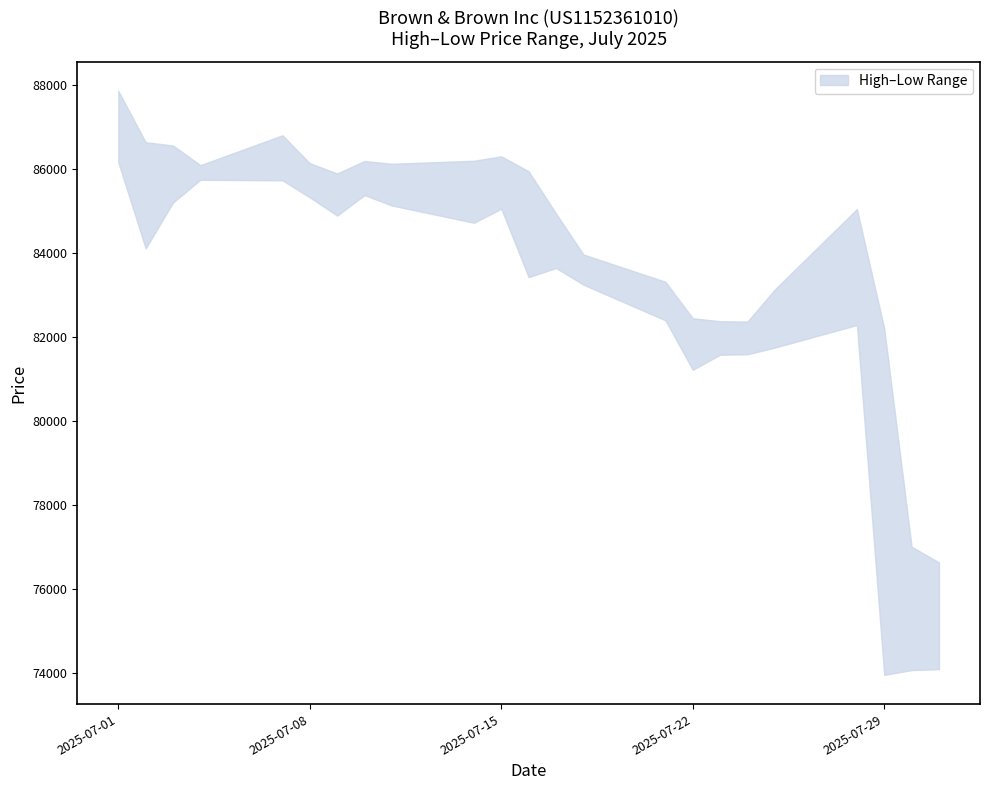

How many lines are shown in the chart?

2